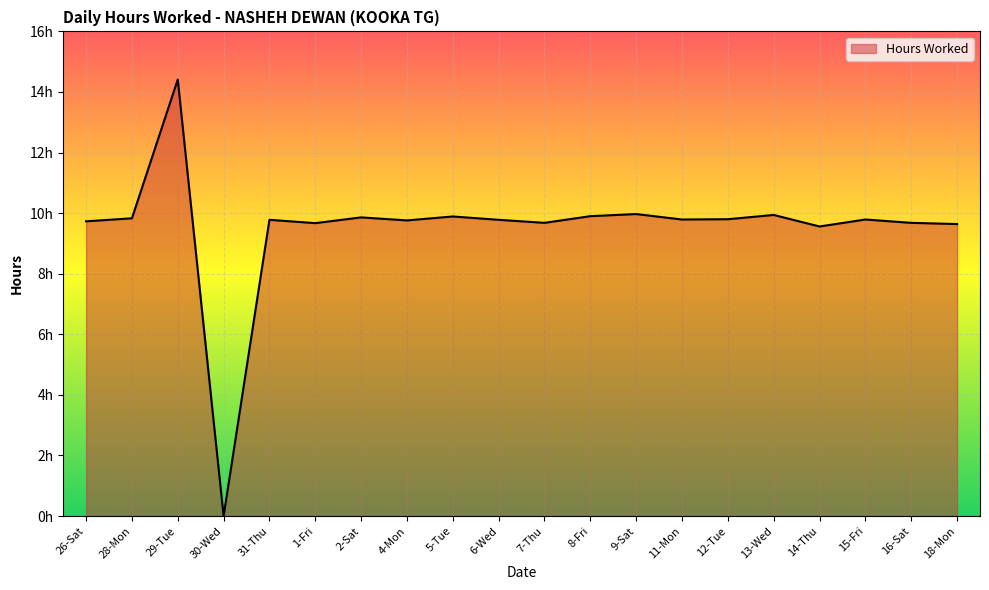

Does the chart have visible grid lines?

Yes